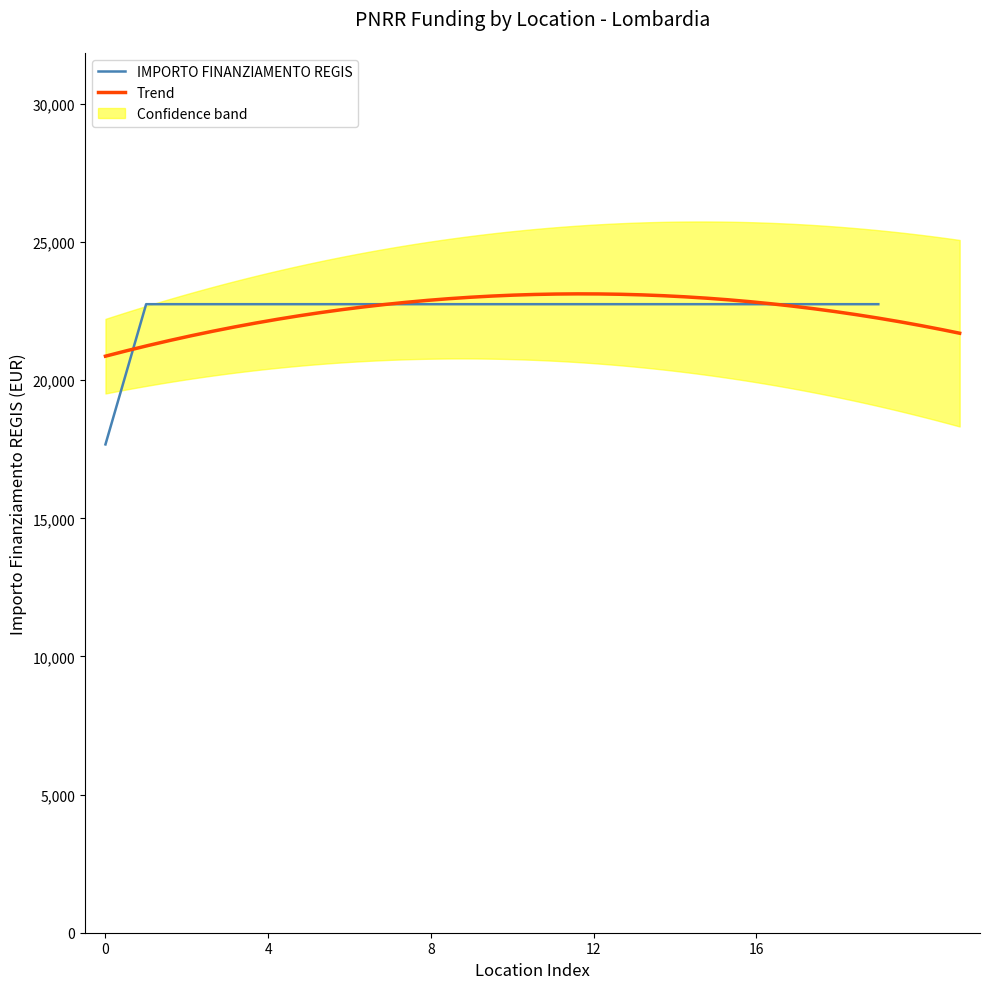

What is the lowest value of the IMPORTO FINANZIAMENTO REGIS series?

17674.8